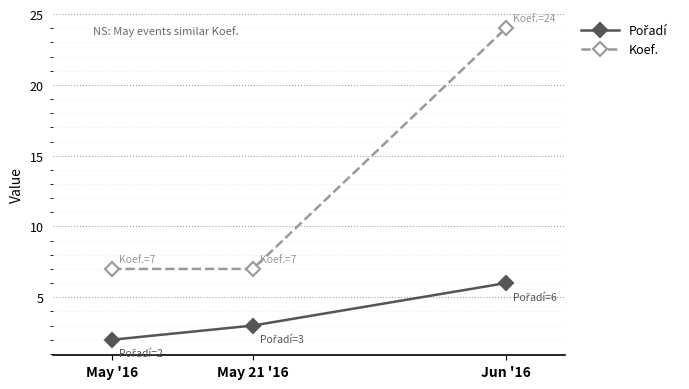

What is the difference between the maximum and minimum values in the Koef. series?

17